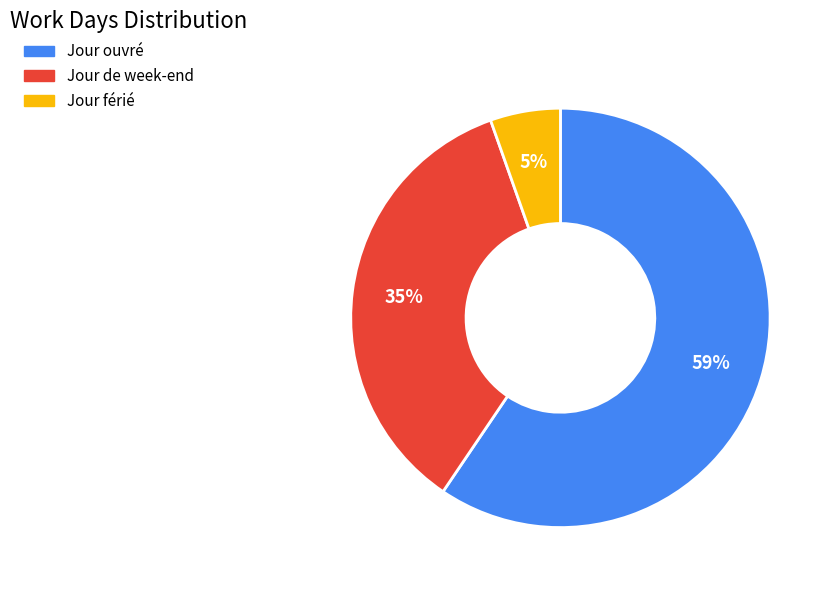

The Jour férié slice represents 34% of the pie. True or false?

False